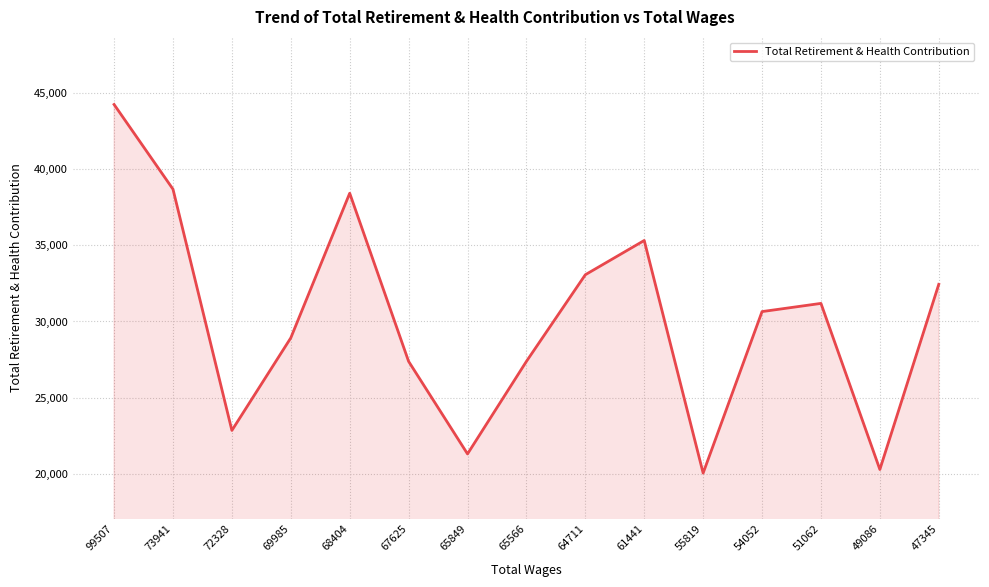

At which category does the chart reach its peak across all series?

99507